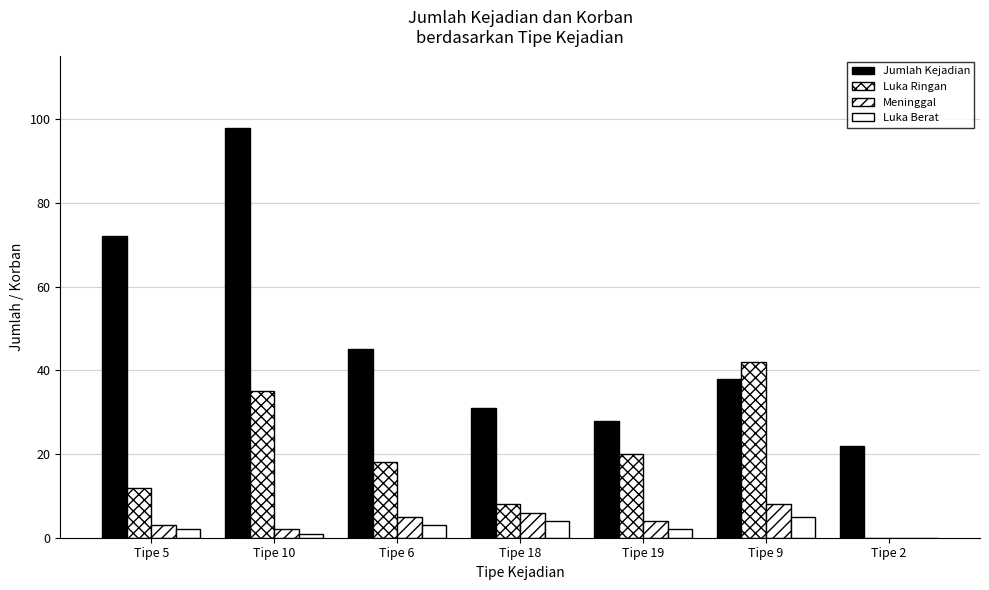

What is the difference between the second highest and minimum values in the Luka Ringan series?

35